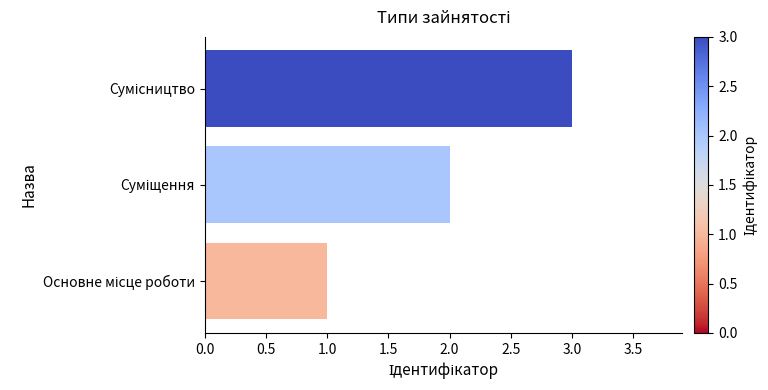

What is the maximum value shown in the chart?

3